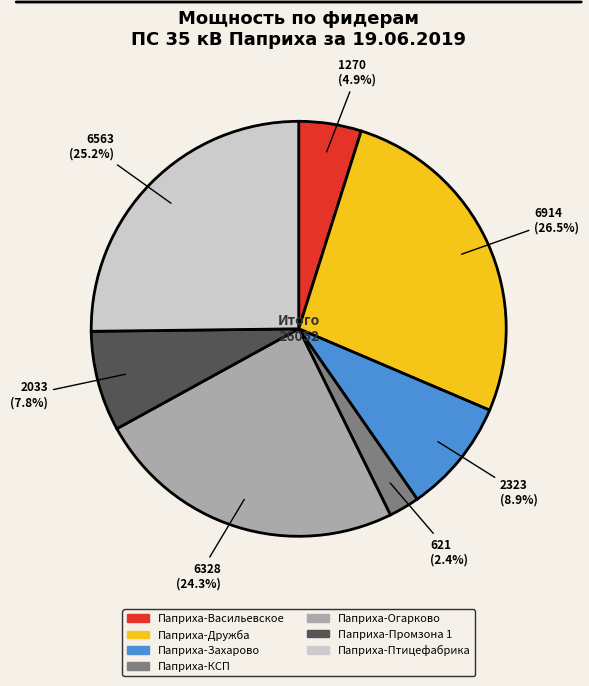

Combined, do Паприха-Дружба and Паприха-Васильевское account for over 50%?

No